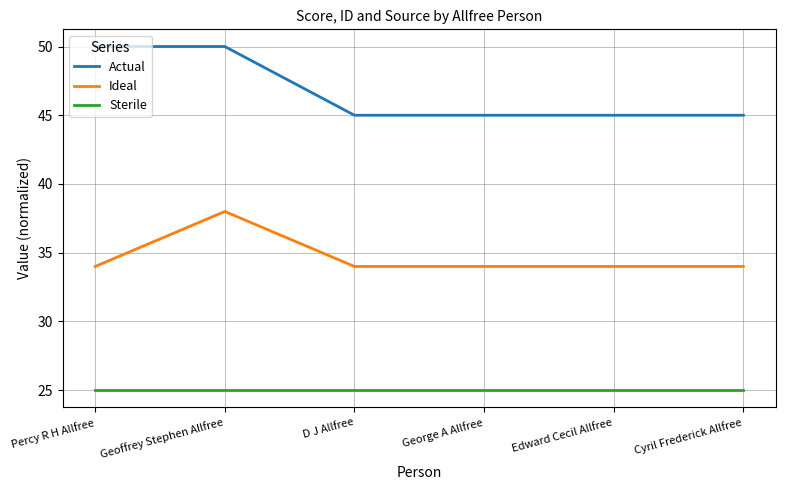

What is the total value across all series at George A Allfree?

104.0